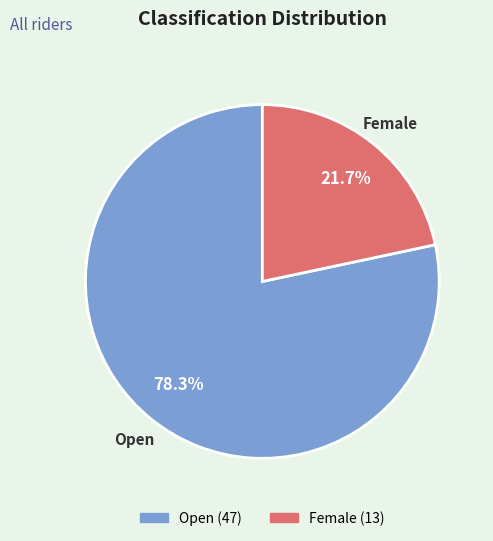

Which slice represents more than half of the pie?

Open